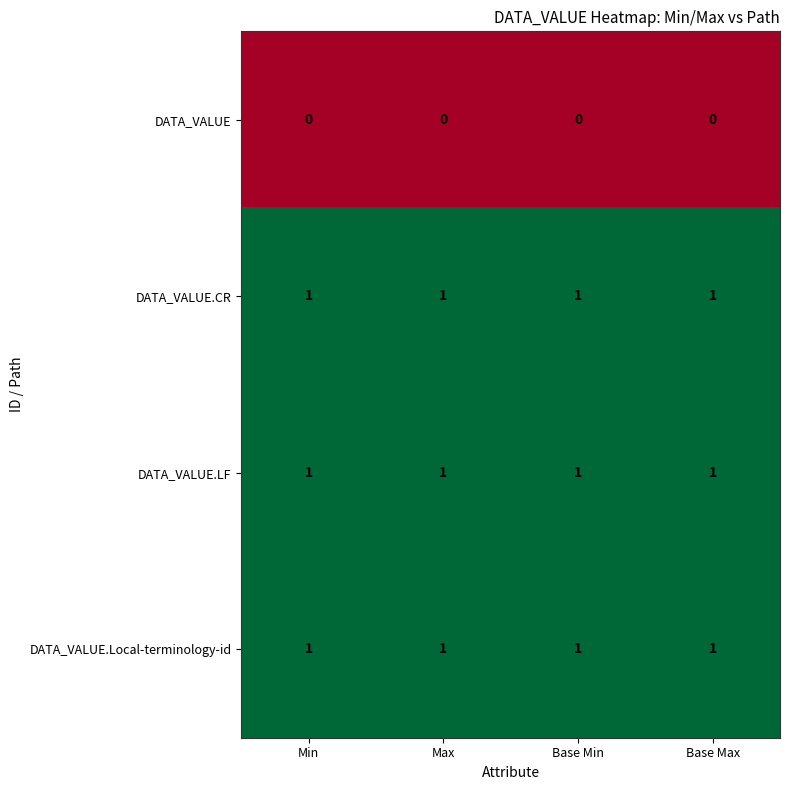

At how many categories does at least one series exceed 0?

4